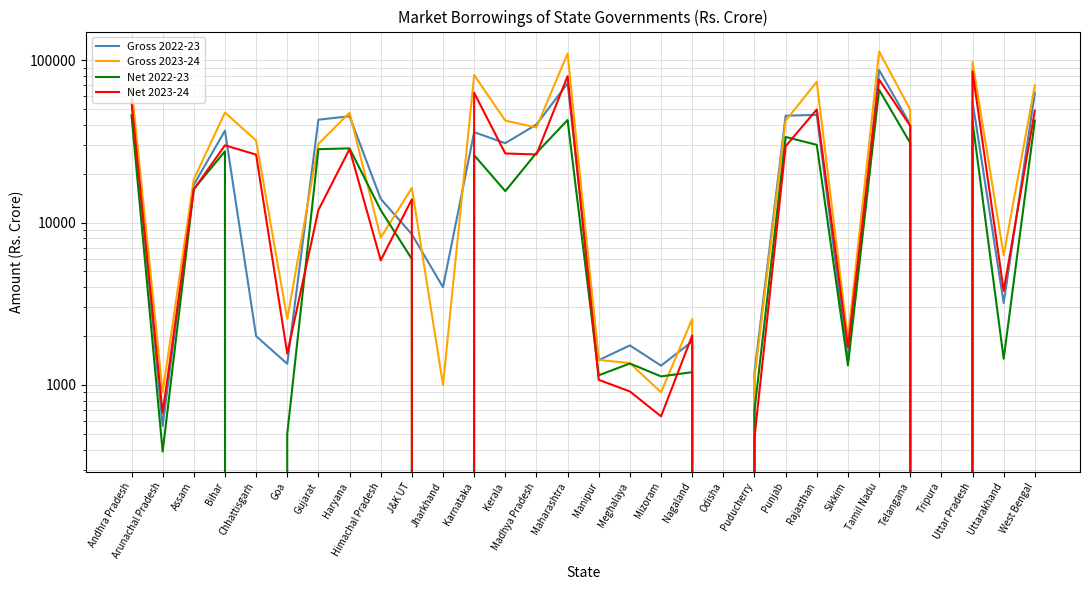

In Net 2023-24, how many points are higher than both neighbors (excluding endpoints)?

9